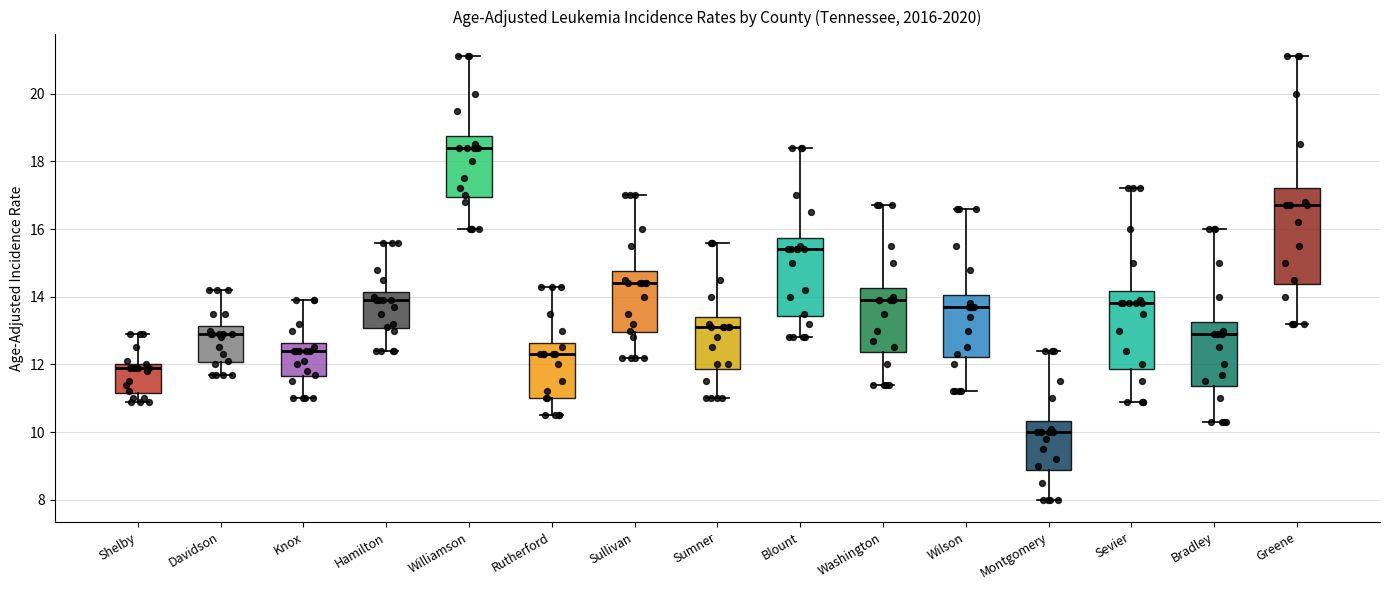

Reading left to right, read every box against the y-axis: the position of its median line, the range the box covers, and the ends of its whiskers. The values are not printed on the chart, so give them approximately, as read against the axis.

Shelby: median 12.0 (just below the box's upper edge), box 11.2 to 12.0, whiskers 11.0 to 13.0
Davidson: median 13.0, box 12.0 to 13.2, whiskers 11.8 to 14.2
Knox: median 12.4, box 11.6 to 12.6, whiskers 11.0 to 14.0
Hamilton: median 14.0, box 13.0 to 14.2, whiskers 12.4 to 15.6
Williamson: median 18.4, box 17.0 to 18.8, whiskers 16.0 to 21.2
Rutherford: median 12.4, box 11.0 to 12.6, whiskers 10.6 to 14.4
Sullivan: median 14.4, box 13.0 to 14.8, whiskers 12.2 to 17.0
Sumner: median 13.2, box 11.8 to 13.4, whiskers 11.0 to 15.6
Blount: median 15.4, box 13.4 to 15.8, whiskers 12.8 to 18.4
Washington: median 14.0, box 12.4 to 14.2, whiskers 11.4 to 16.8
Wilson: median 13.8, box 12.2 to 14.0, whiskers 11.2 to 16.6
Montgomery: median 10.0, box 8.8 to 10.4, whiskers 8.0 to 12.4
Sevier: median 13.8, box 11.8 to 14.2, whiskers 11.0 to 17.2
Bradley: median 13.0, box 11.4 to 13.2, whiskers 10.4 to 16.0
Greene: median 16.8, box 14.4 to 17.2, whiskers 13.2 to 21.2